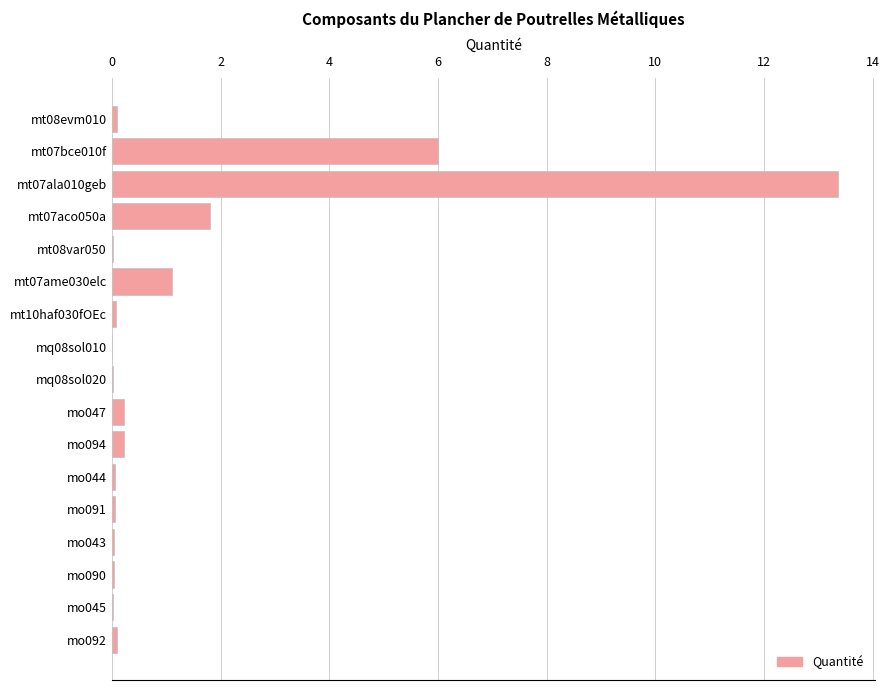

What is the sum of all values?

23.3